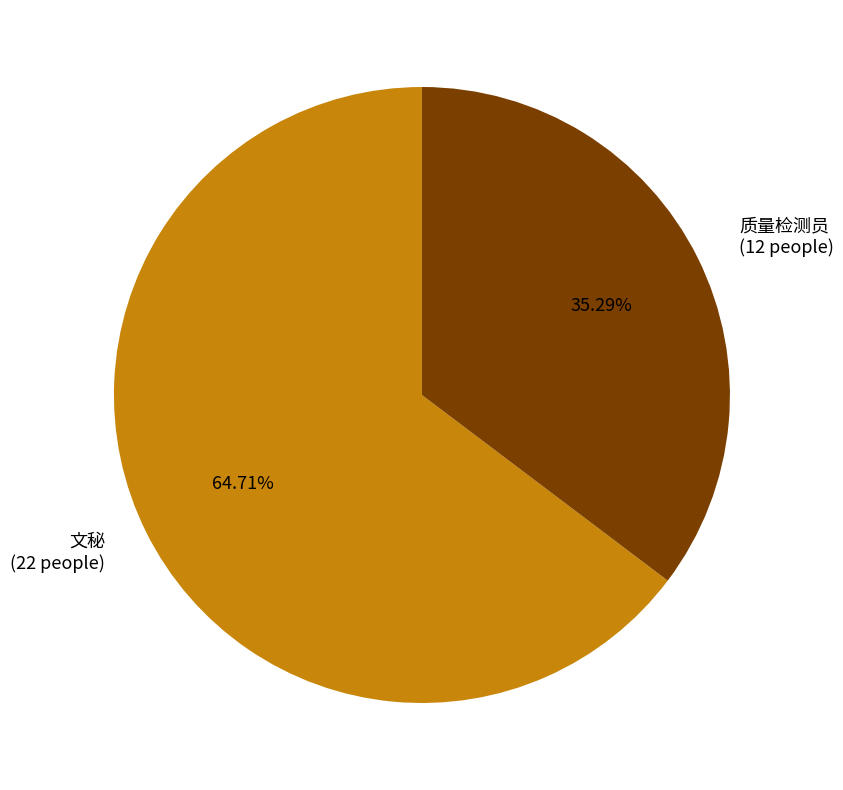

To the nearest percent, what portion does 文秘 represent?

65%